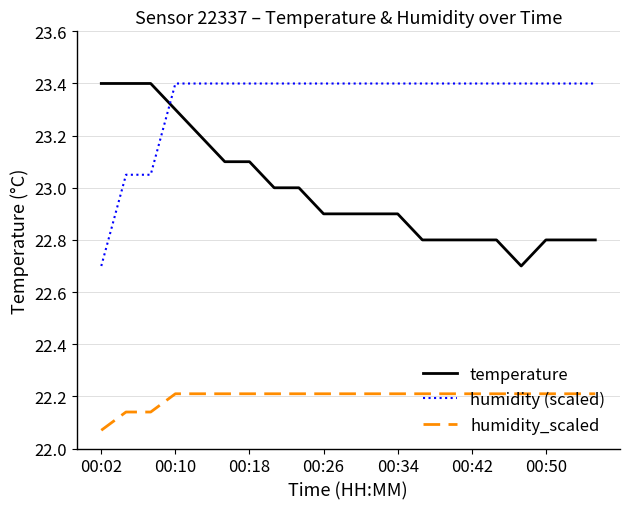

What are all the series names shown in the legend?

temperature, humidity (scaled), humidity_scaled